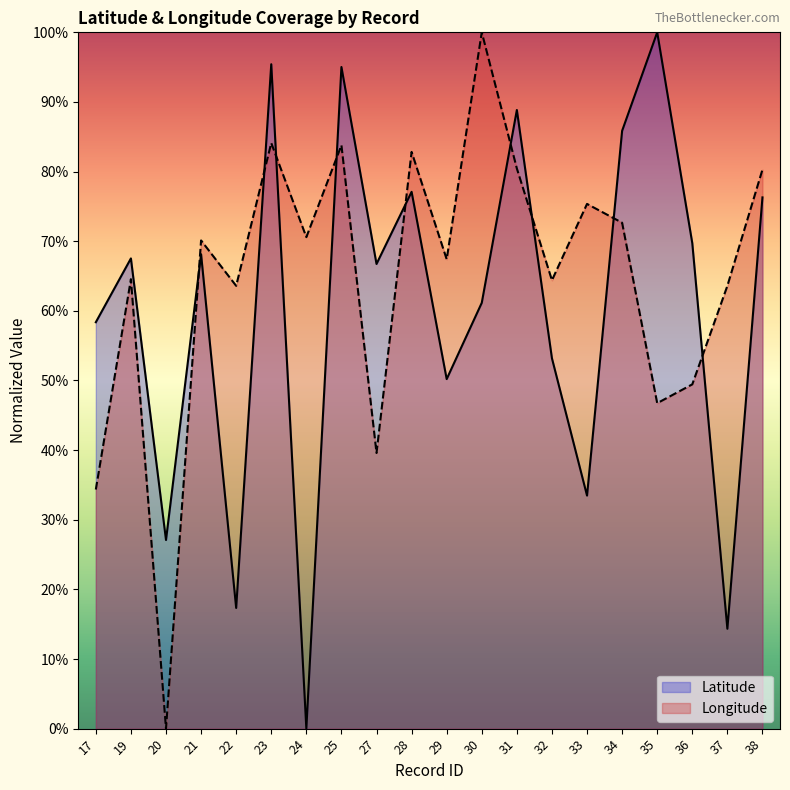

What is the value of the Latitude point at the 3rd from the left?

27.1